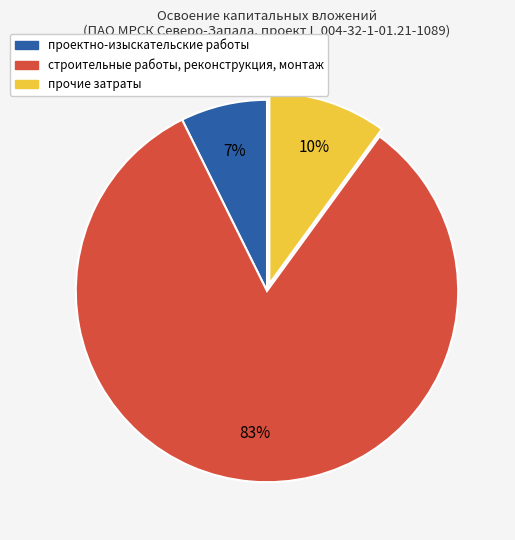

Is it true that прочие затраты is 10% of the pie?

True